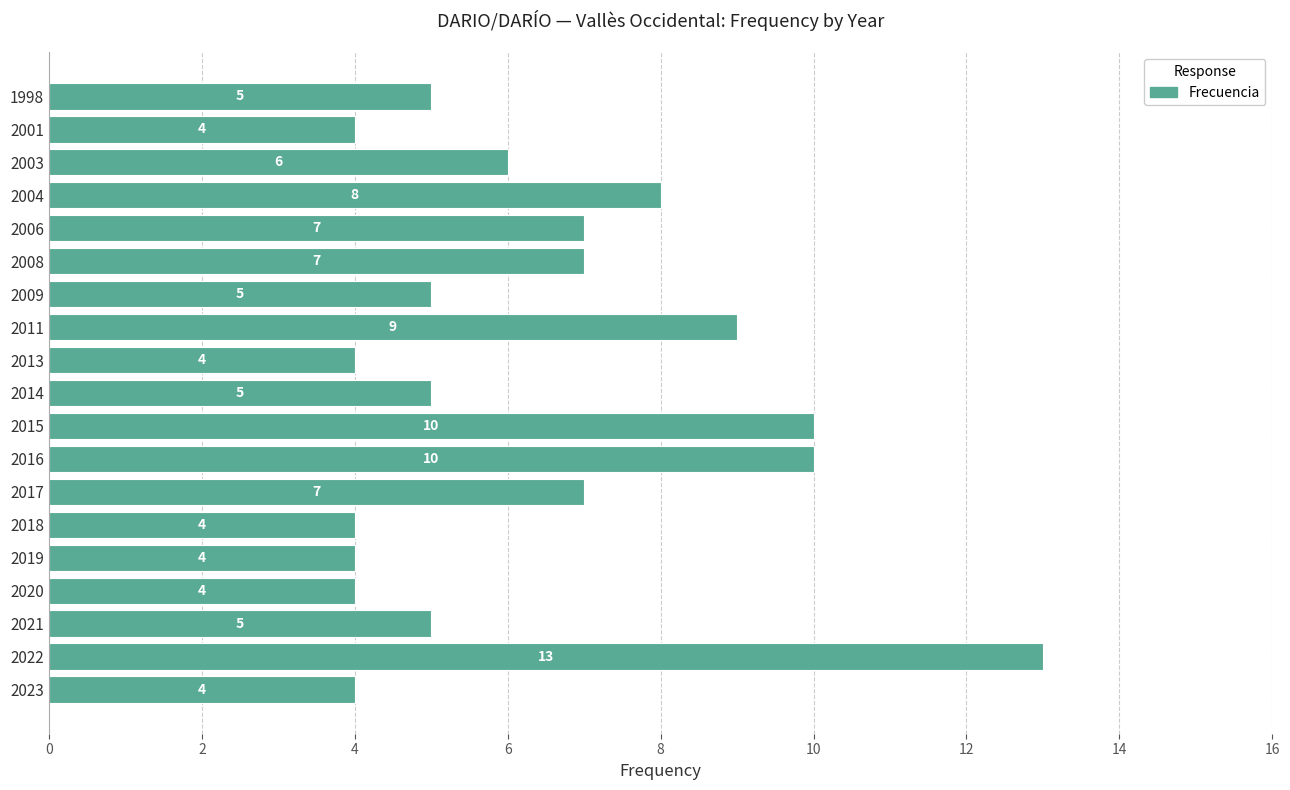

What is the difference between the maximum and minimum values?

9